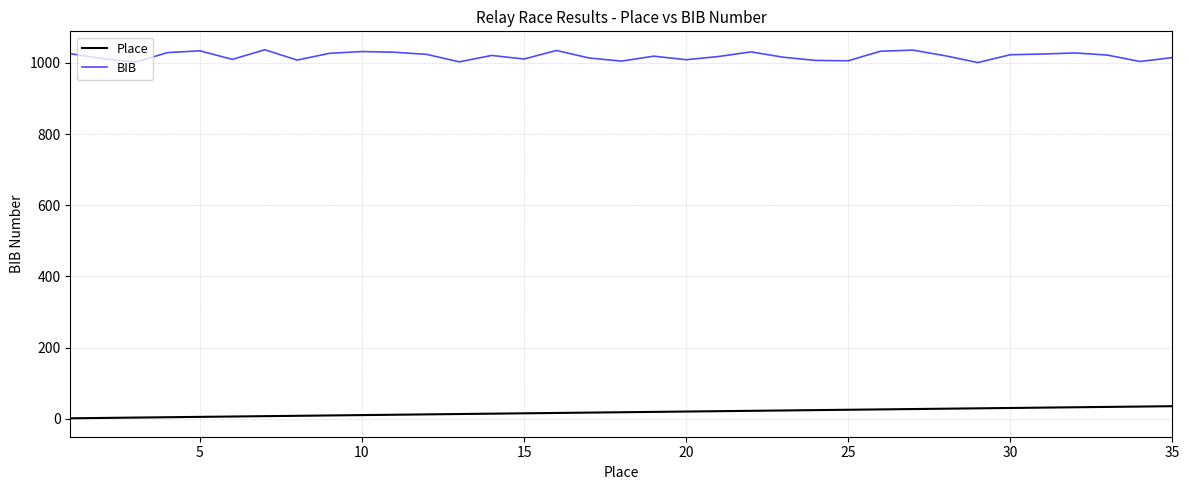

What is the maximum value shown in the chart?

1037